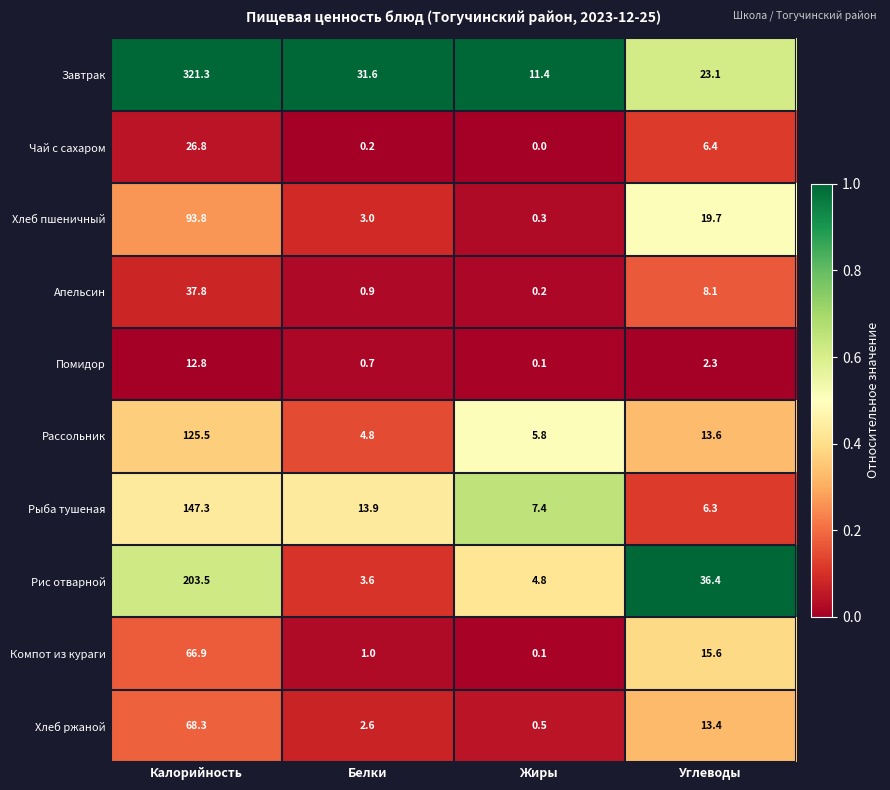

What is the sum of the Рассольник values at Жиры and Калорийность?

131.3